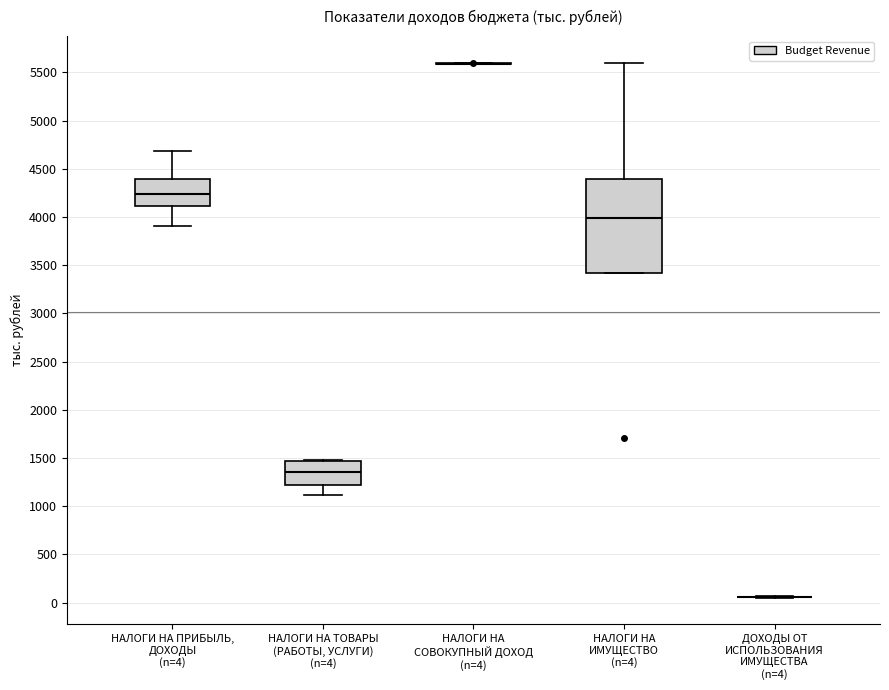

Where does the lower whisker of the box for НАЛОГИ НА ПРИБЫЛЬ, ДОХОДЫ (n=4) end on the y-axis? The values are not printed on the chart, so give them approximately, as read against the axis.

3900